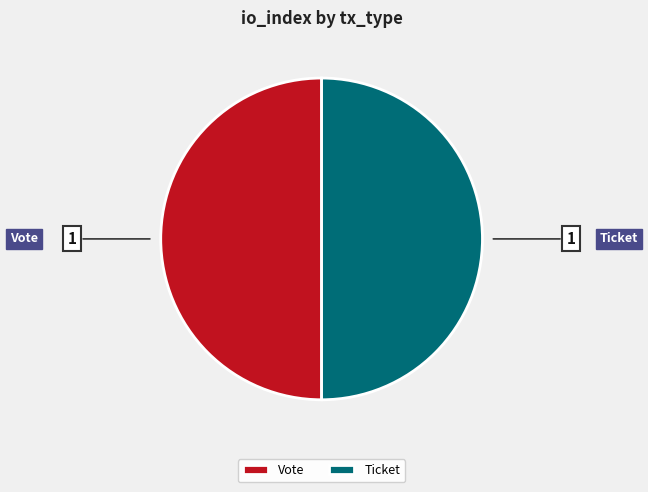

Count the number of slices in the pie.

2